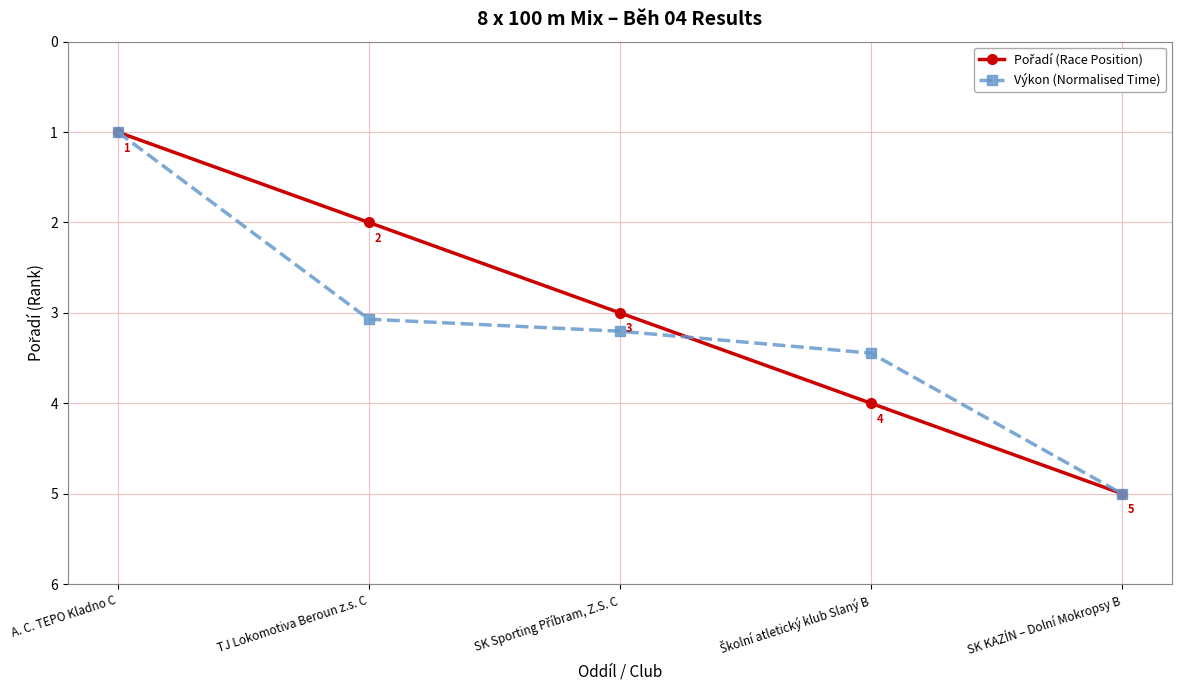

What is the label of the 1st point from the right?

SK KAZÍN – Dolní Mokropsy B